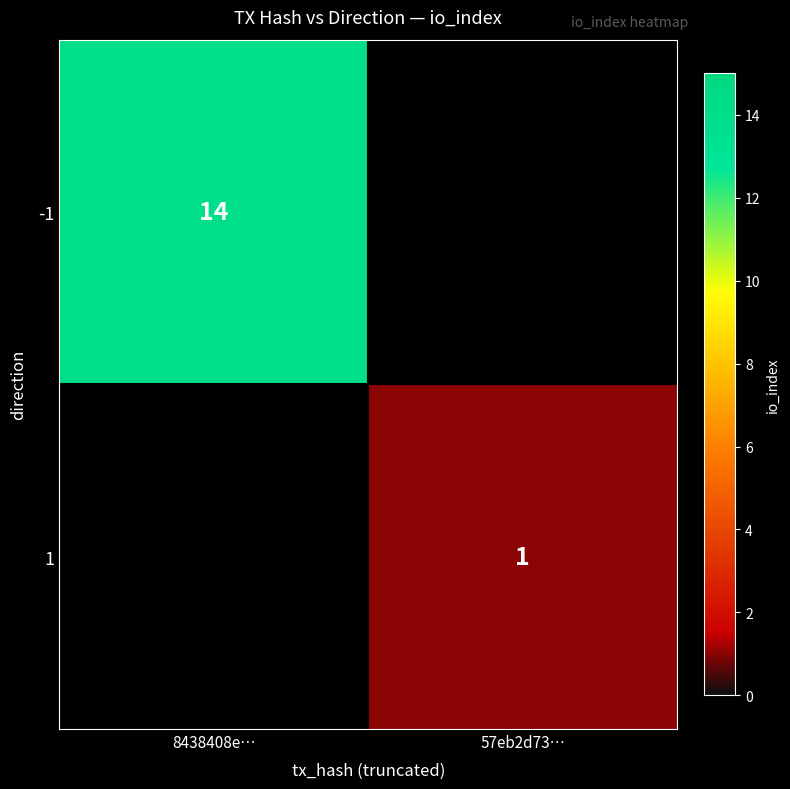

How many distinct data groups are displayed?

2